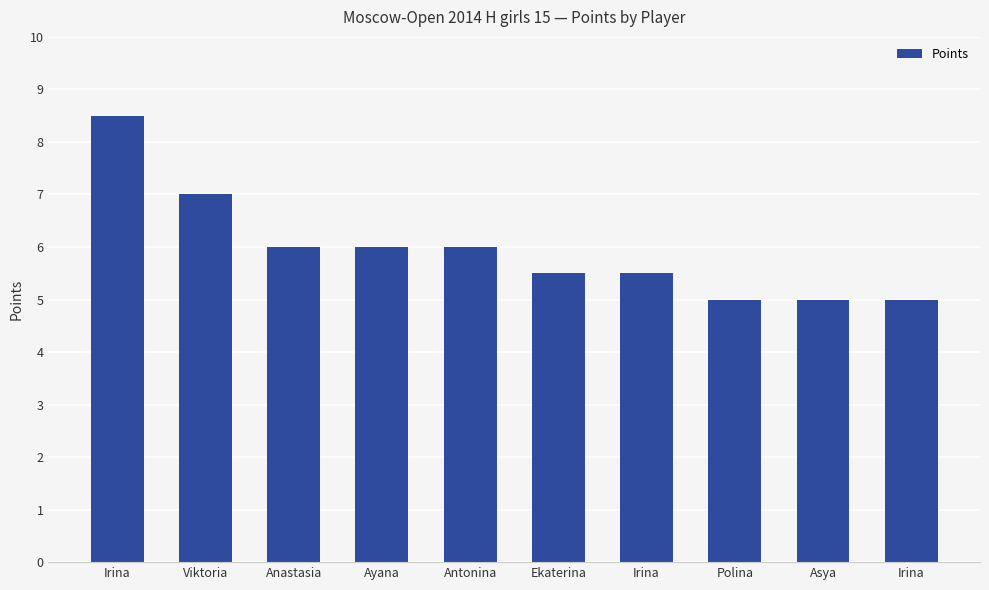

What is the maximum value shown in the chart?

8.5